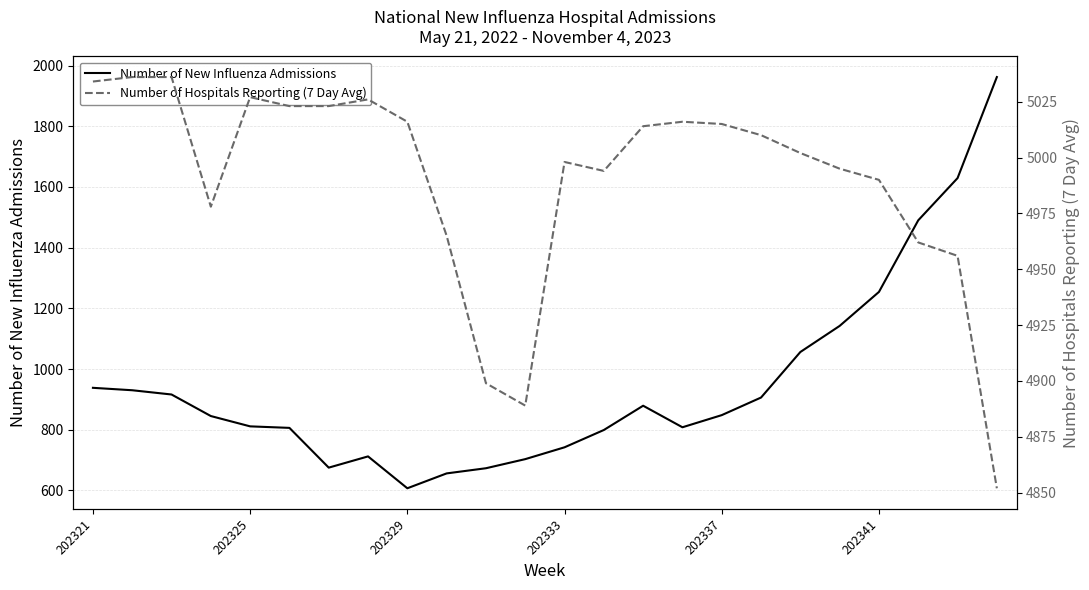

How many data points in Number of Hospitals Reporting (7 Day Avg) are less than 5010?

12